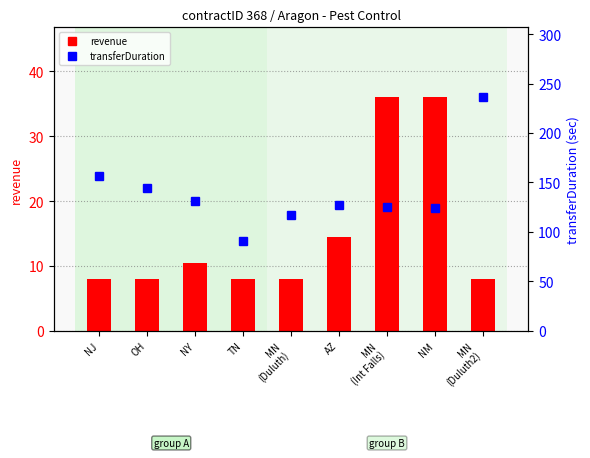

Reading right to left, list all the values displayed in this chart.

revenue: MN
(Duluth2)=8.0	NM=36.0	MN
(Int Falls)=36.0	AZ=14.4	MN
(Duluth)=8.0	TN=8.0	NY=10.4	OH=8.0	NJ=8.0
transferDuration: MN
(Duluth2)=236.0	NM=124.0	MN
(Int Falls)=125.0	AZ=127.0	MN
(Duluth)=117.0	TN=91.0	NY=131.0	OH=144.0	NJ=156.0